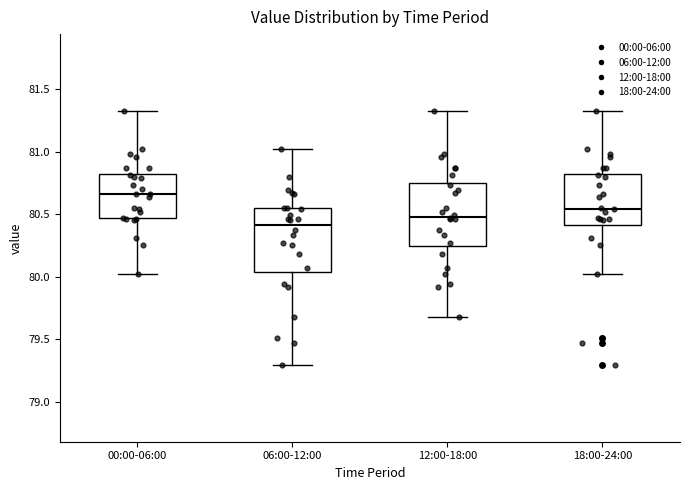

Reading left to right, transcribe this box plot: for each box, give where its median line is, the range the box spans, and where its two whiskers end, as read against the y-axis. The values are not printed on the chart, so give them approximately, as read against the axis.

00:00-06:00: median 80.65, box 80.45 to 80.85, whiskers 80.00 to 81.35
06:00-12:00: median 80.40, box 80.05 to 80.55, whiskers 79.30 to 81.00
12:00-18:00: median 80.50, box 80.25 to 80.75, whiskers 79.70 to 81.35
18:00-24:00: median 80.55, box 80.40 to 80.85, whiskers 80.00 to 81.35